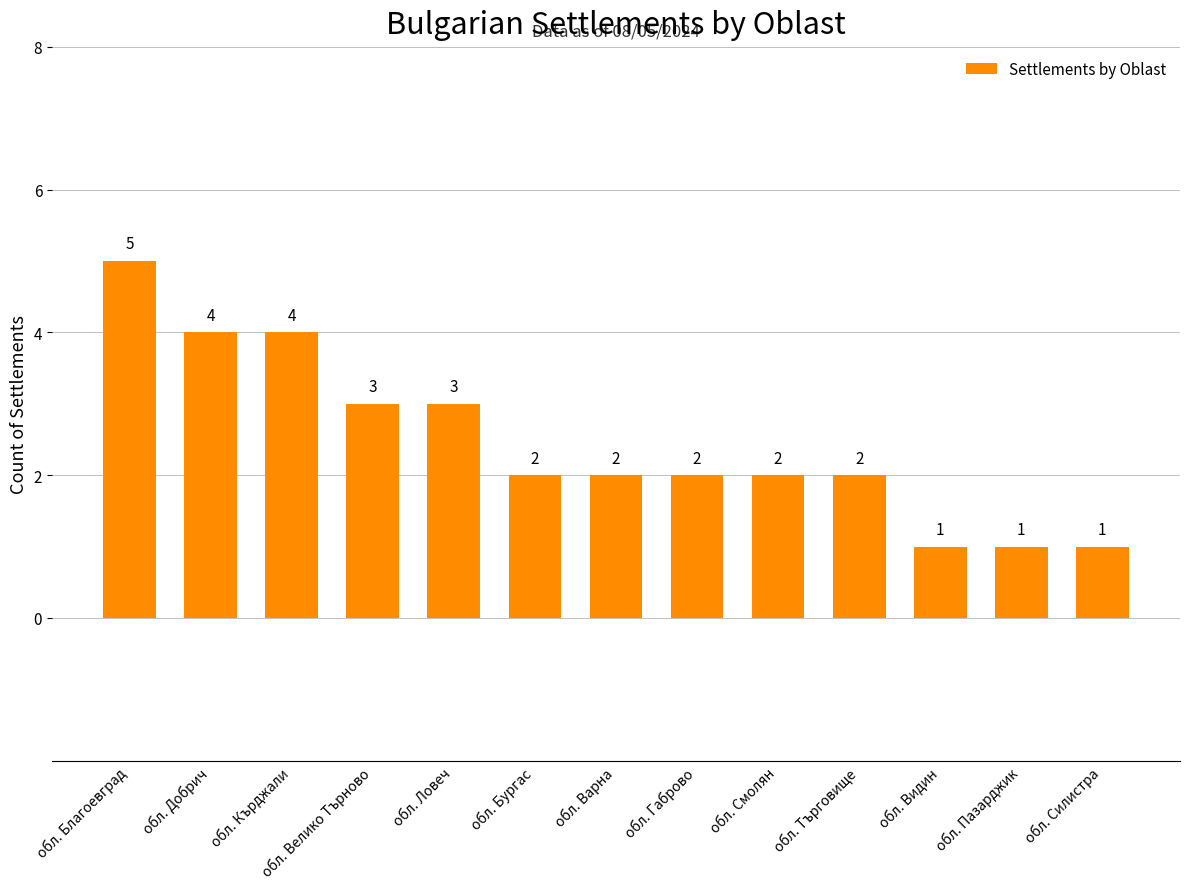

Reading right to left, transcribe all the data shown in this chart.

1	1	1	2	2	2	2	2	3	3	4	4	5